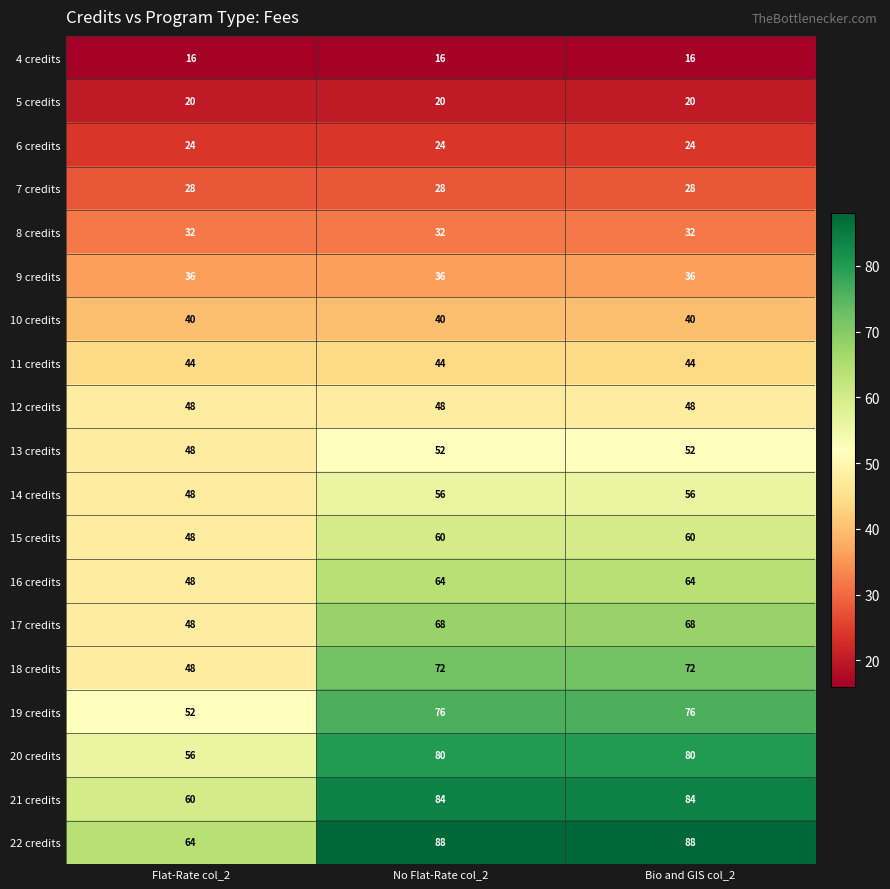

What value does the 10 credits series have at Bio and GIS col_2?

40